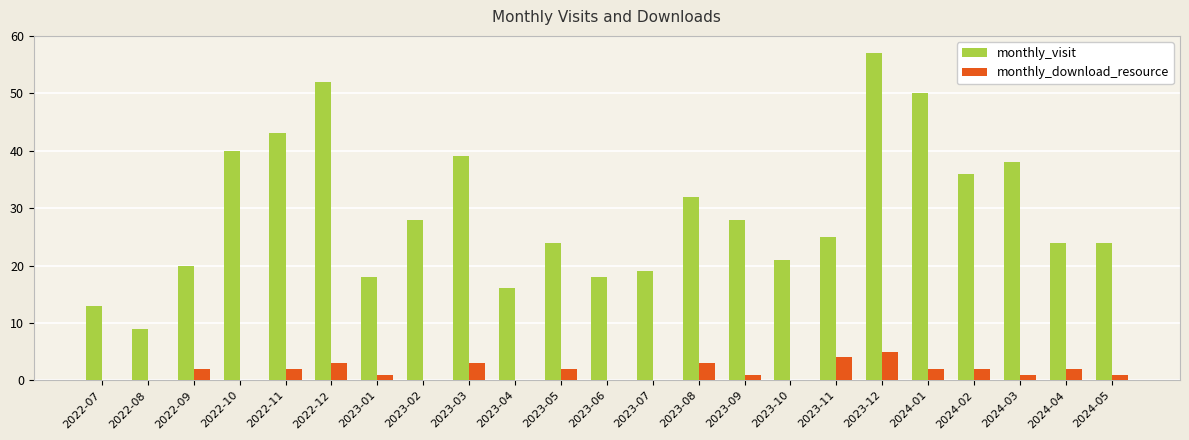

How many categories are shown in the chart?

23